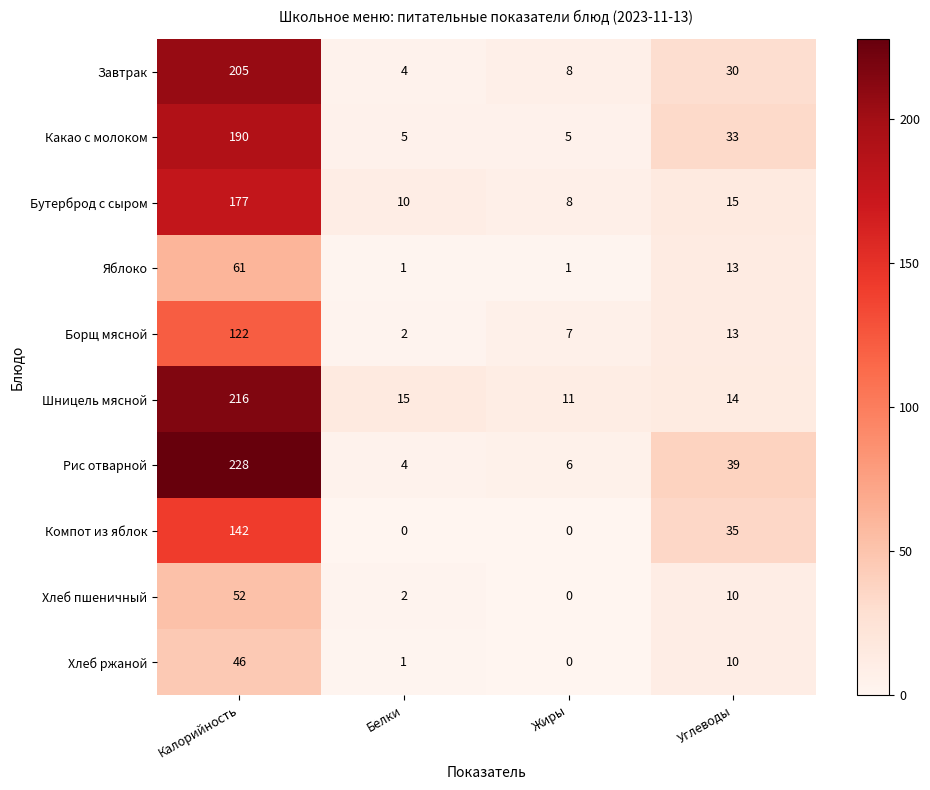

List the series in order of their peak value, lowest first.

Хлеб ржаной, Хлеб пшеничный, Яблоко, Борщ мясной, Компот из яблок, Бутерброд с сыром, Какао с молоком, Завтрак, Шницель мясной, Рис отварной